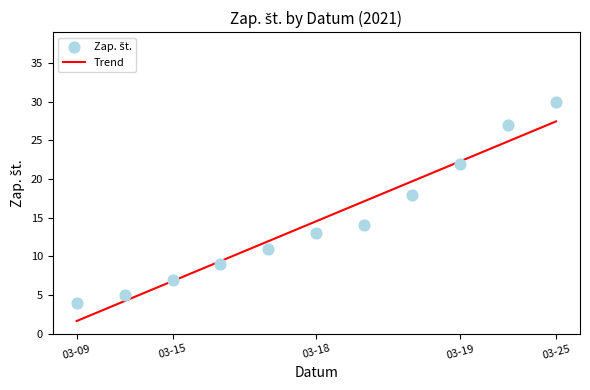

What is the highest value of the Trend series?

27.5